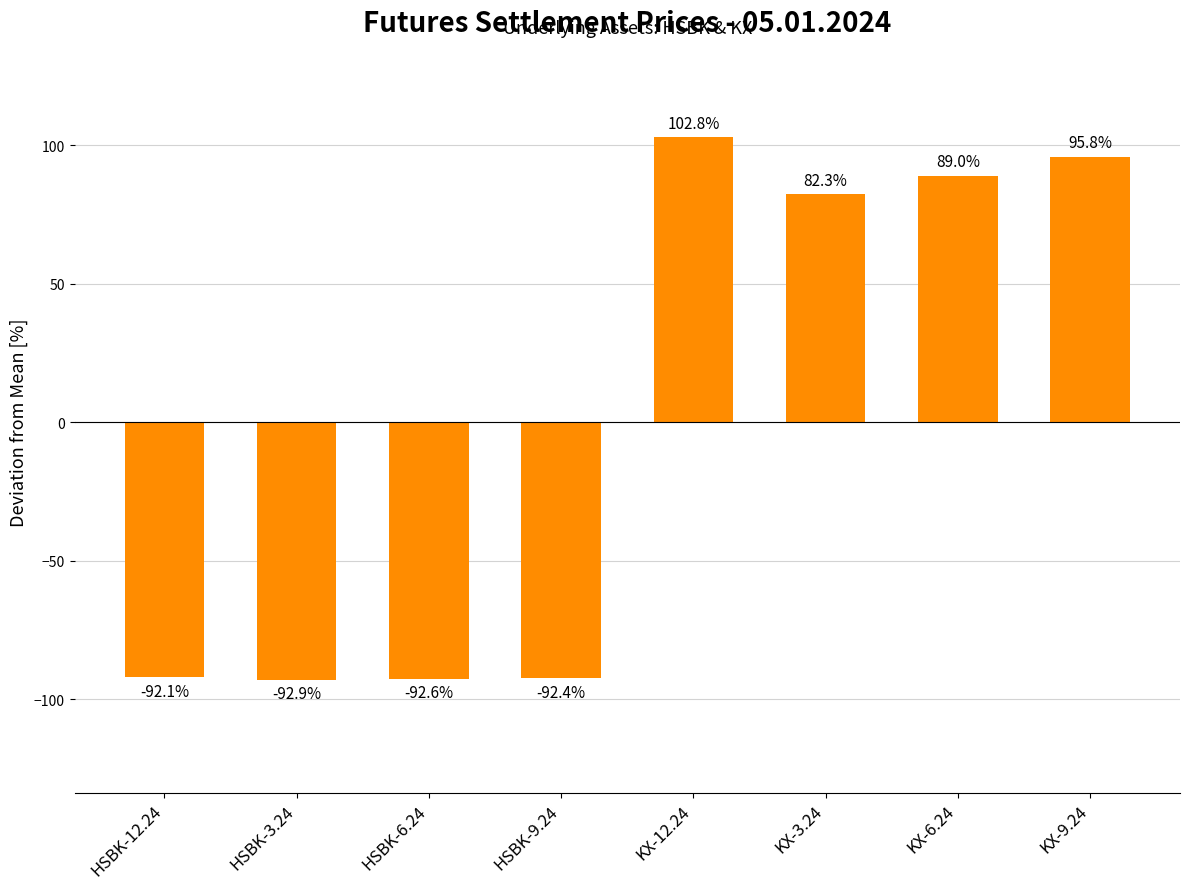

What is the difference between the values at HSBK-9.24 and KX-9.24?

188.2